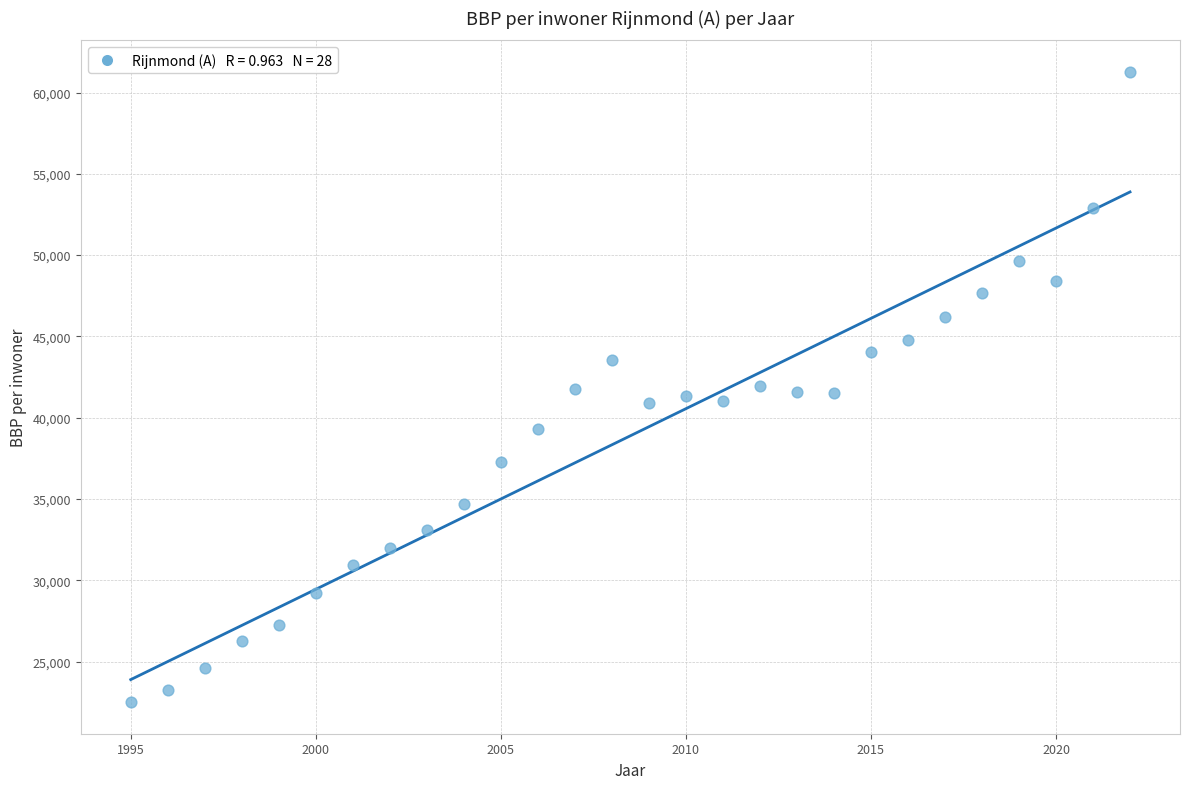

What is the range of Y values (max minus min)?

38769